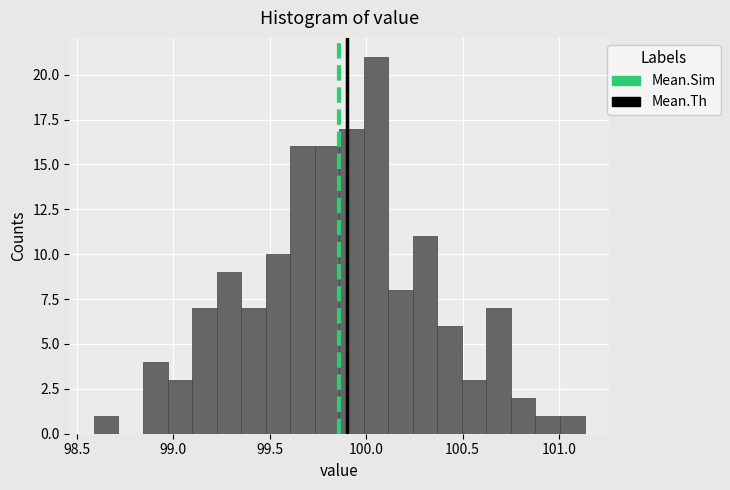

Read against the x-axis, roughly where is the centre of the tallest bar?

100.05